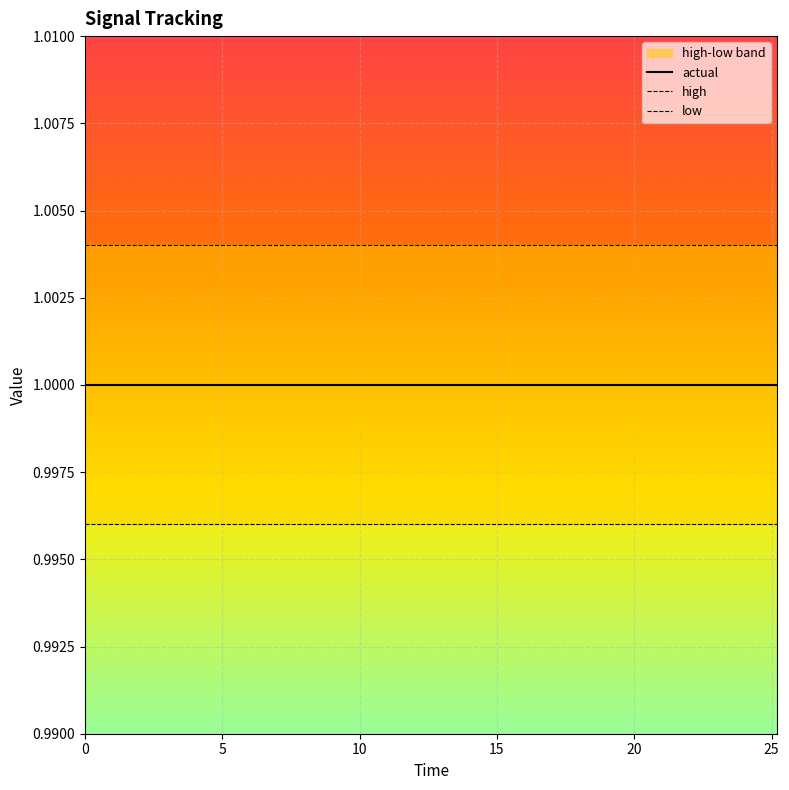

True or false: high and low intersect in this chart.

False